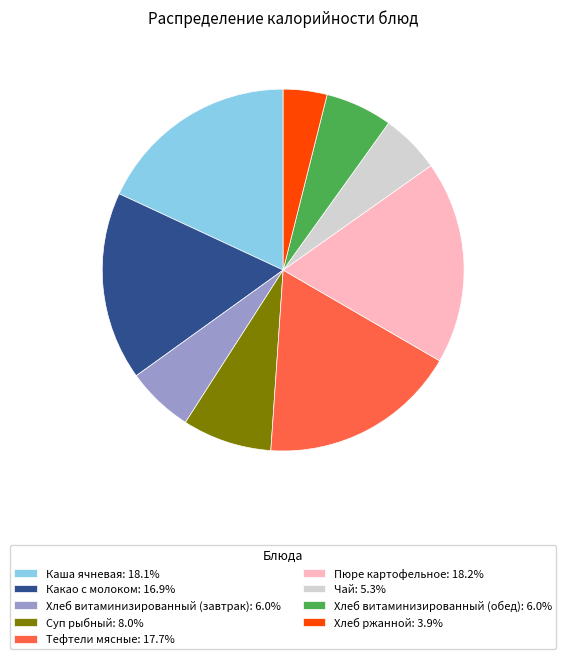

Count the number of slices in the pie.

9